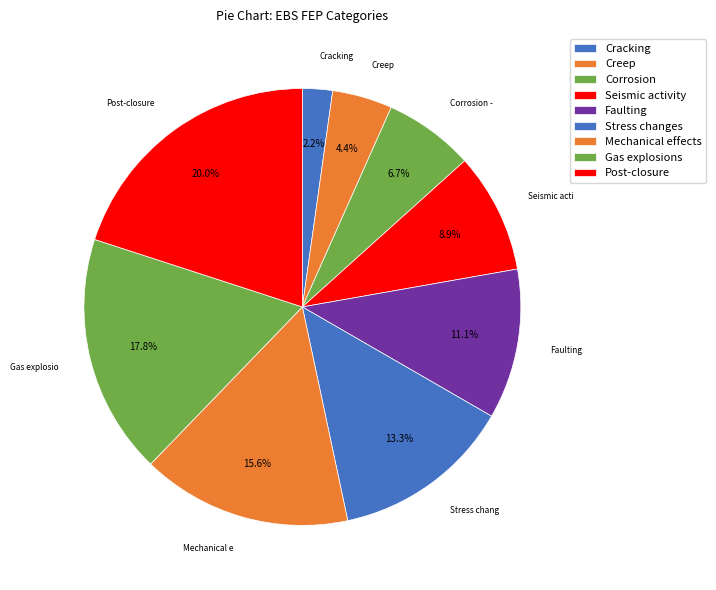

How many segments does this pie chart have?

9